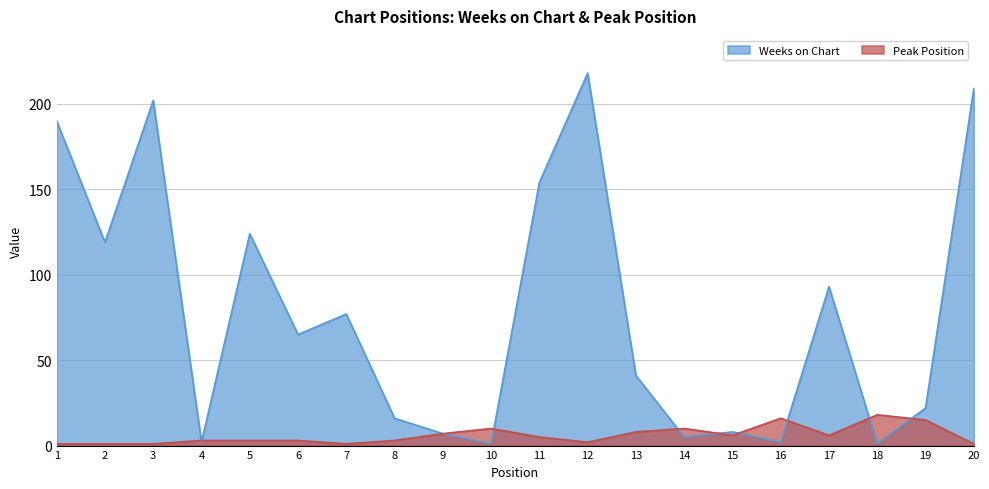

Reading left to right, list all the values displayed in this chart.

Weeks on Chart: 1=190	2=119	3=202	4=2	5=124	6=65	7=77	8=16	9=7	10=1	11=154	12=218	13=41	14=5	15=8	16=2	17=93	18=1	19=22	20=209
Peak Position: 1=1	2=1	3=1	4=3	5=3	6=3	7=1	8=3	9=7	10=10	11=5	12=2	13=8	14=10	15=6	16=16	17=6	18=18	19=15	20=1